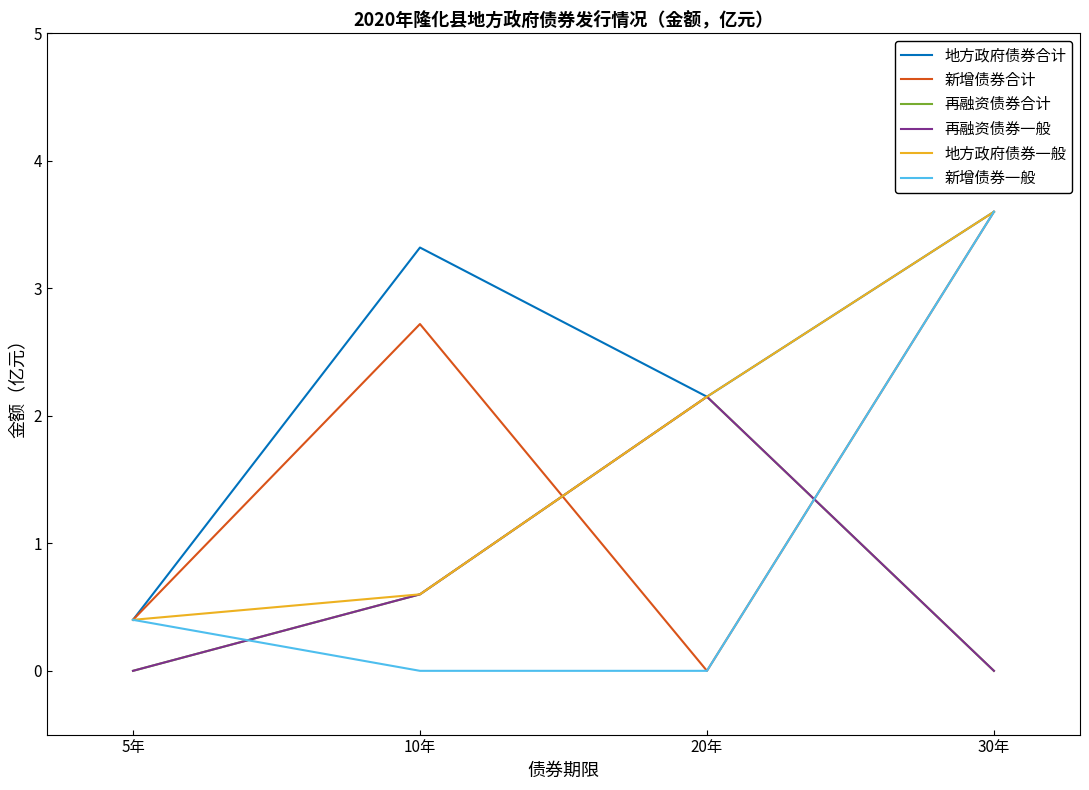

Reading right to left, list all the values displayed in this chart.

地方政府债券合计: 30年=3.6	20年=2.1	10年=3.3	5年=0.4
新增债券合计: 30年=3.6	20年=0.0	10年=2.7	5年=0.4
再融资债券合计: 30年=0.0	20年=2.1	10年=0.6	5年=0.0
再融资债券一般: 30年=0.0	20年=2.1	10年=0.6	5年=0.0
地方政府债券一般: 30年=3.6	20年=2.1	10年=0.6	5年=0.4
新增债券一般: 30年=3.6	20年=0.0	10年=0.0	5年=0.4